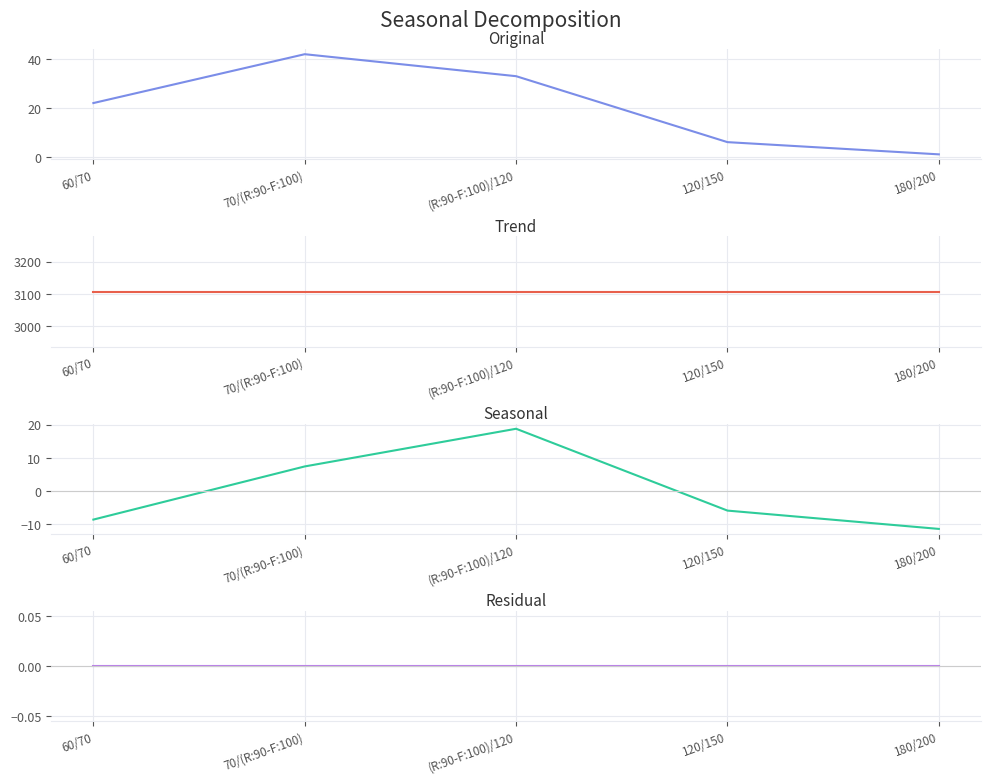

What is the total value across all series at 60/70?

3120.3